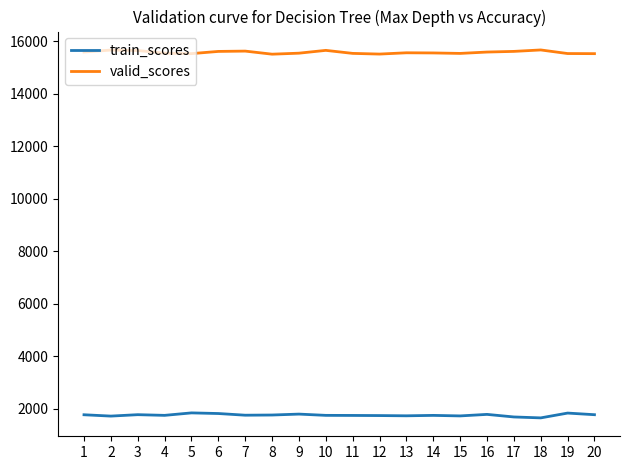

What is the minimum value for valid_scores?

15505